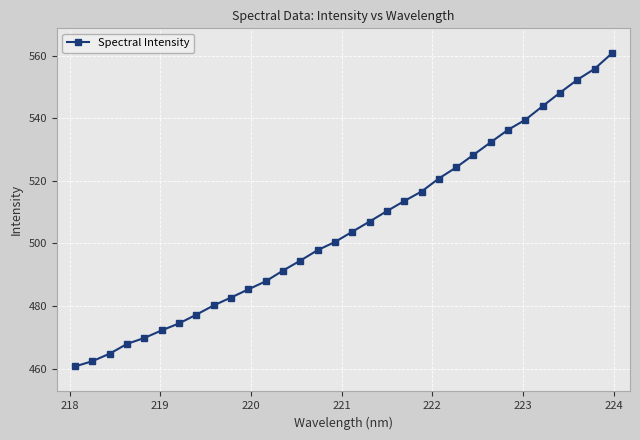

True or false: the data has more than 2 interior local peaks.

False